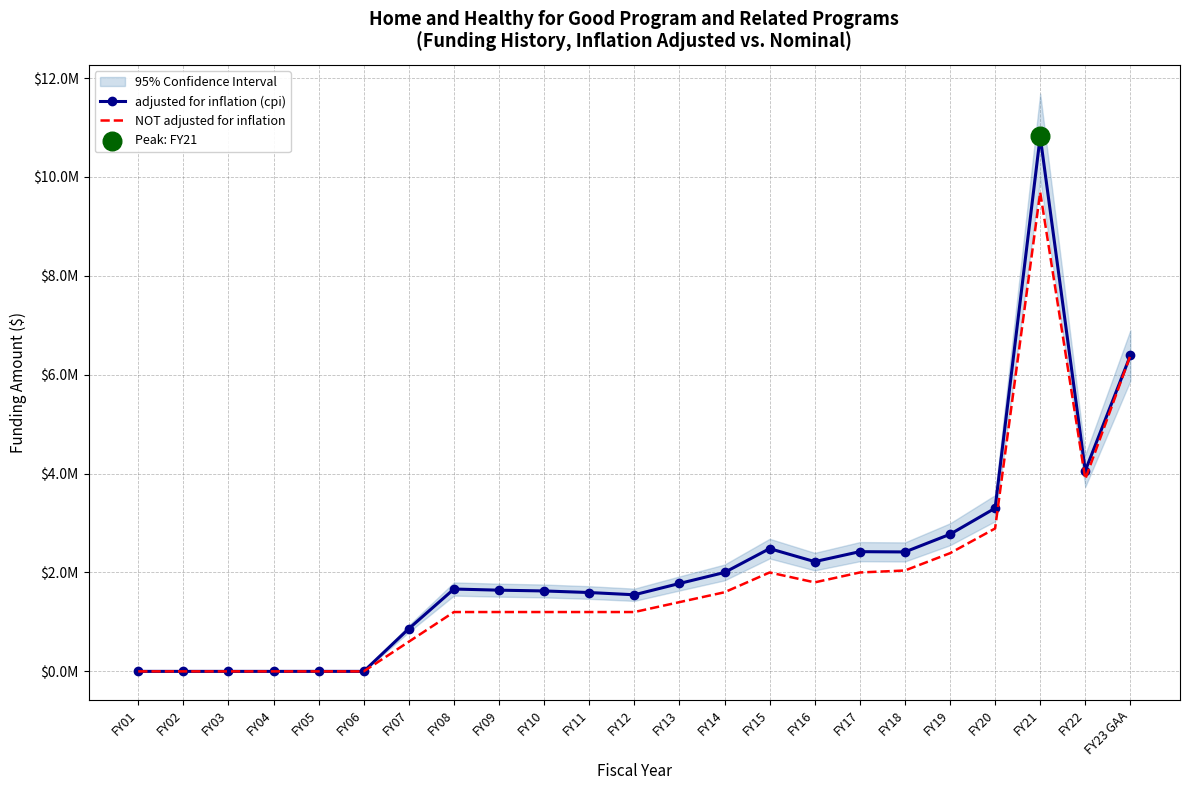

Which series has the largest total across all categories?

adjusted for inflation (cpi)